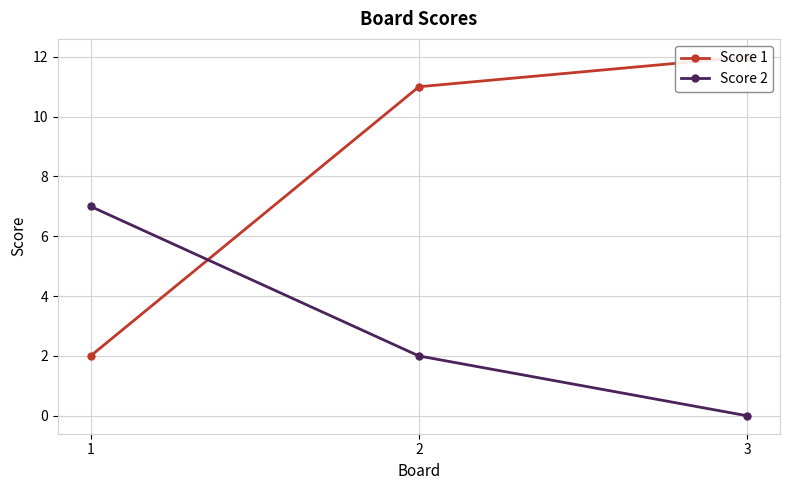

What is the sum of all Score 2 values?

9